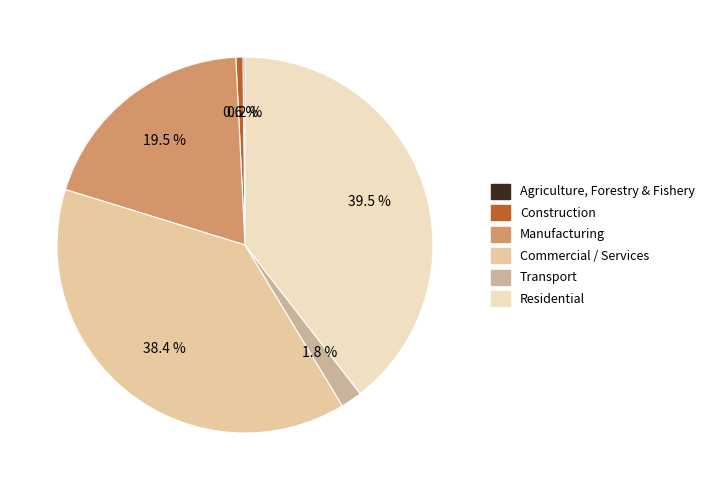

Which slice is the largest?

Residential